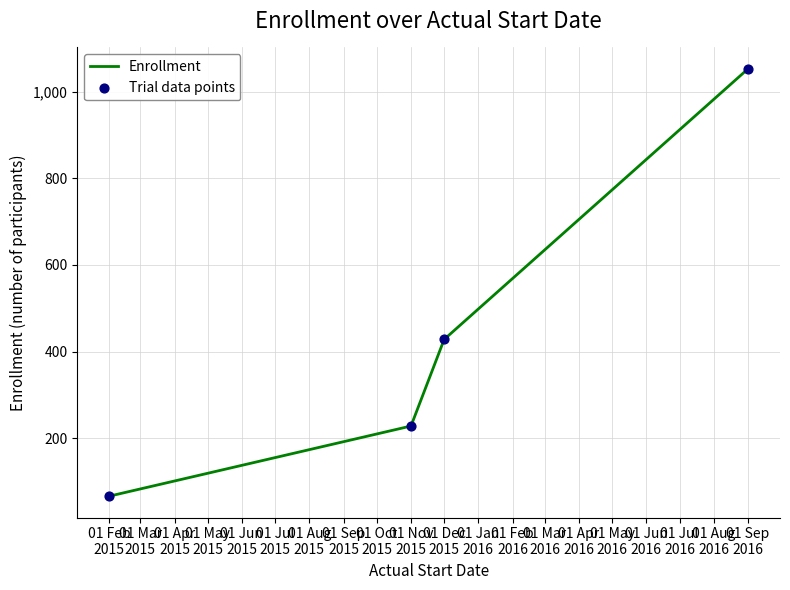

What is the average value?

444